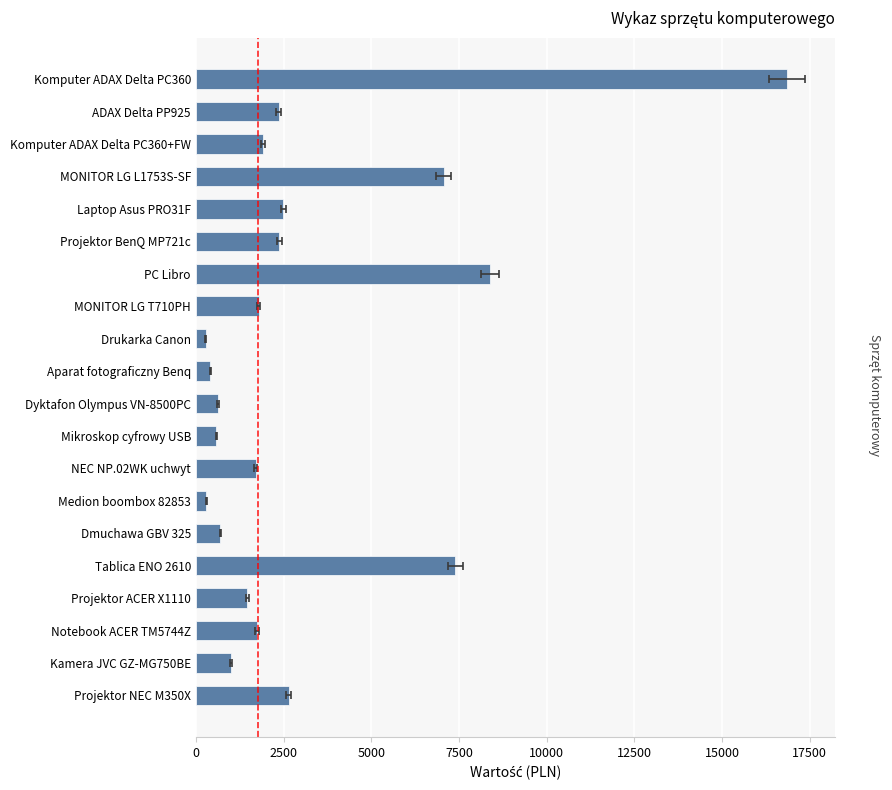

What is the difference between the maximum and minimum values?

16564.6